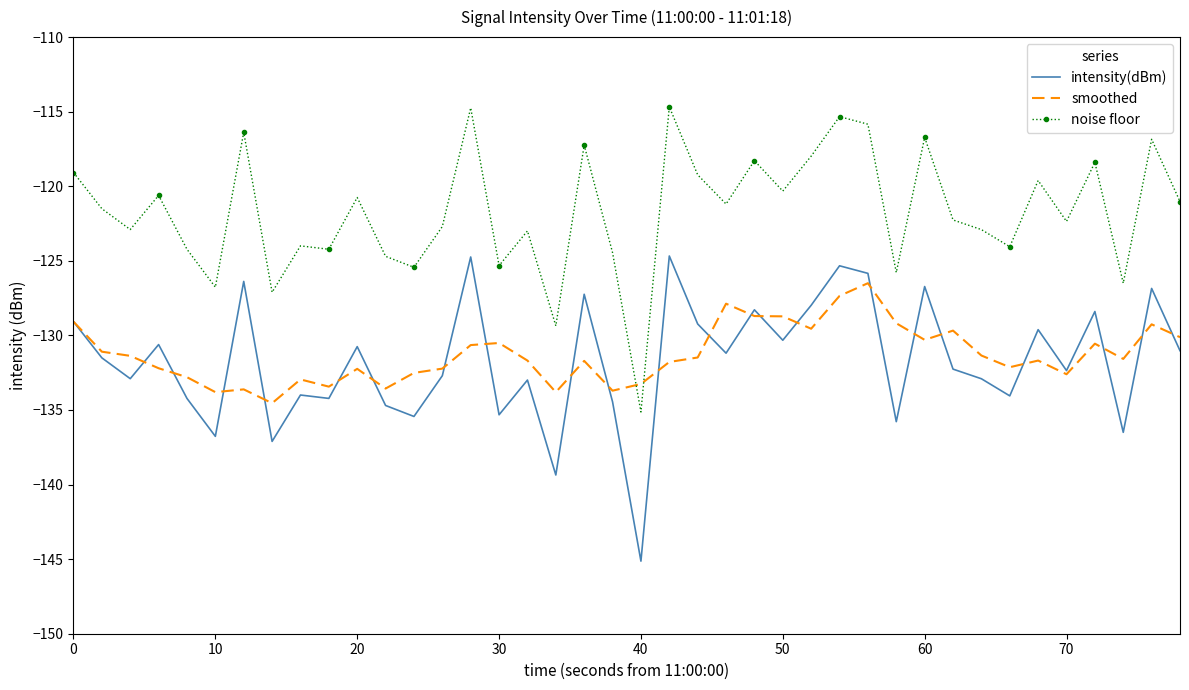

What are all the series names shown in the legend?

intensity(dBm), smoothed, noise floor